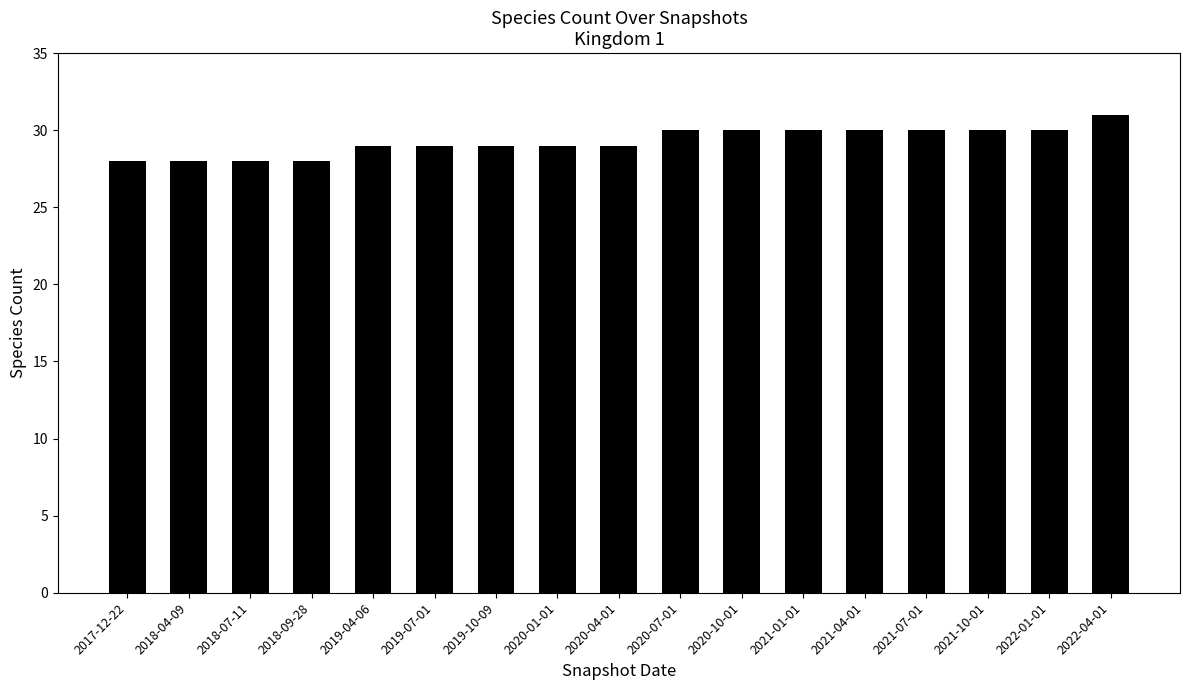

Does the chart contain any negative values?

No